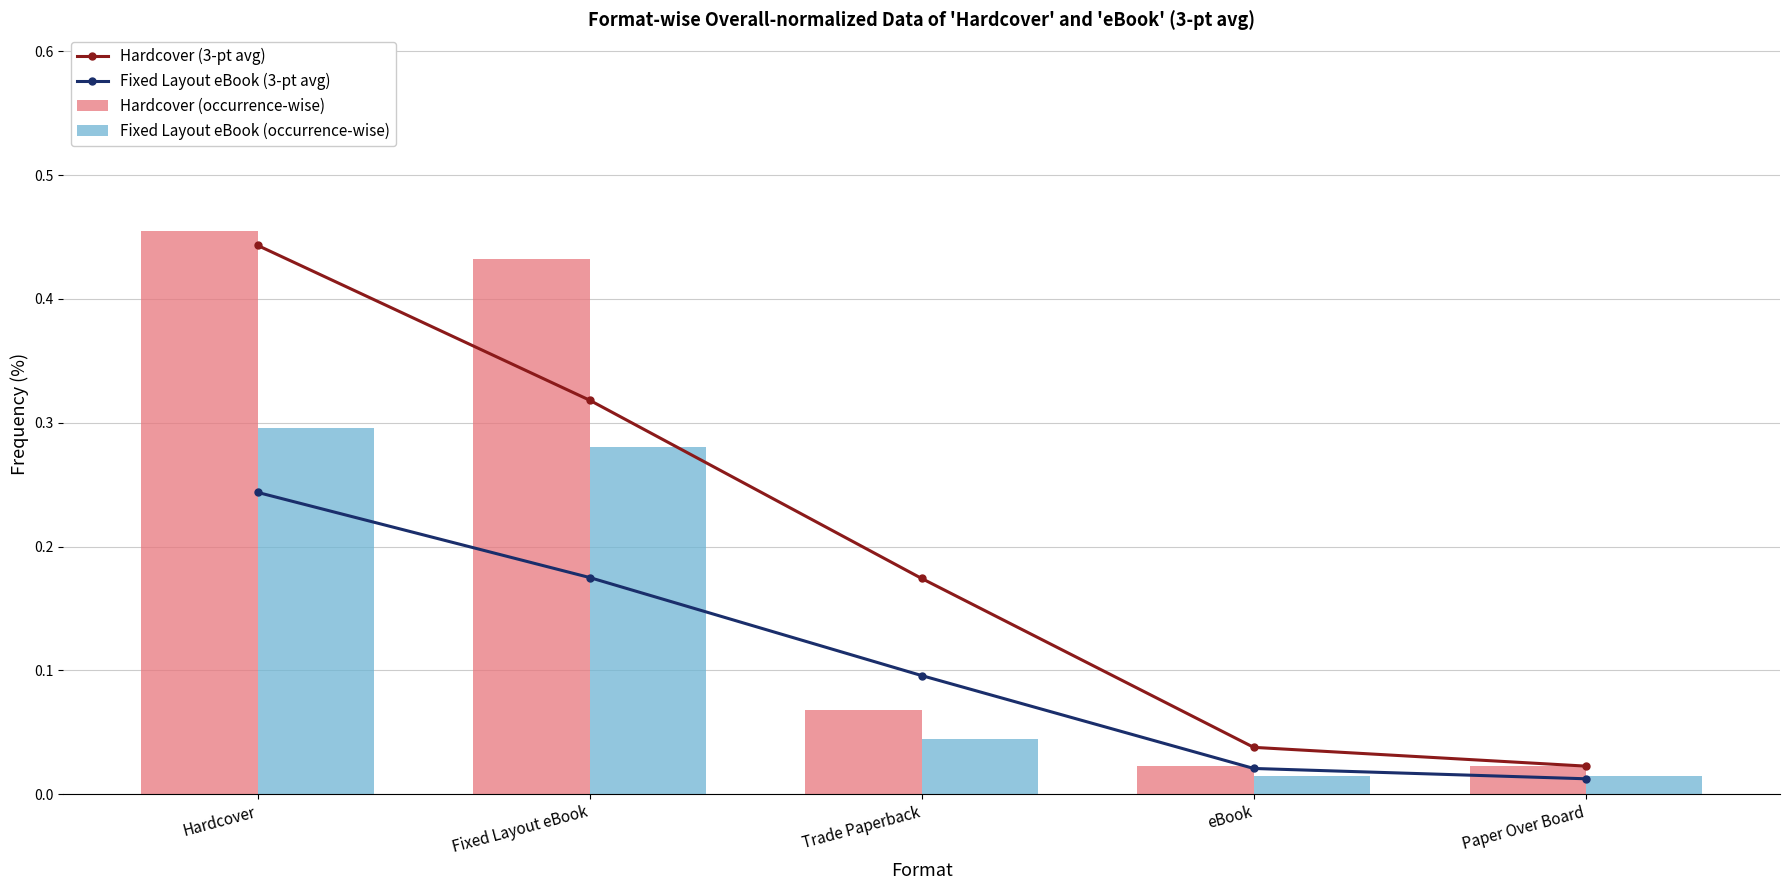

What is the approximate value of Fixed Layout eBook (3-pt avg) at Fixed Layout eBook?

0.2